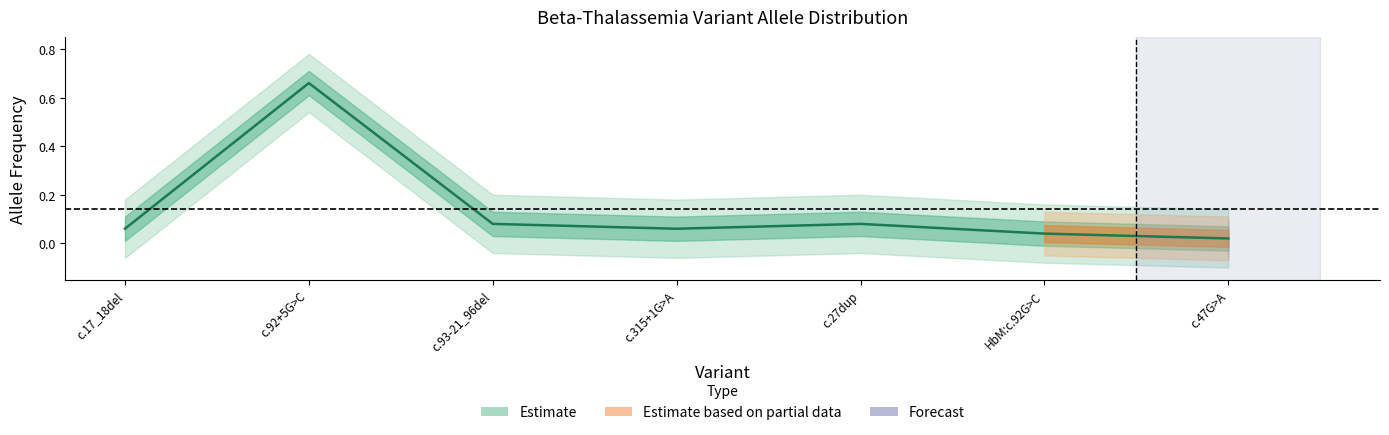

What is the greatest value displayed?

0.7